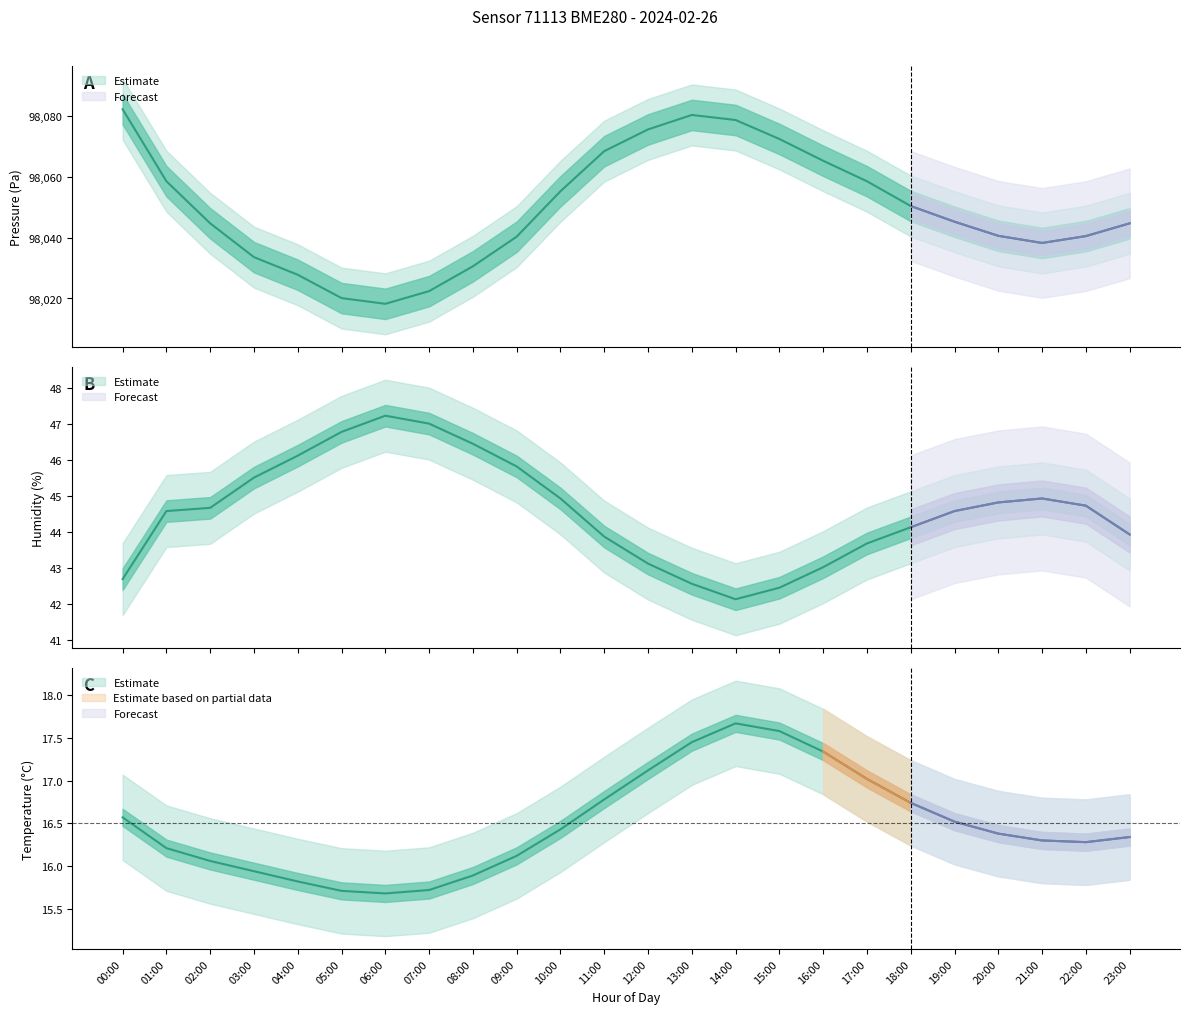

What is the difference between the humidity values at 11:00 and 21:00?

1.1